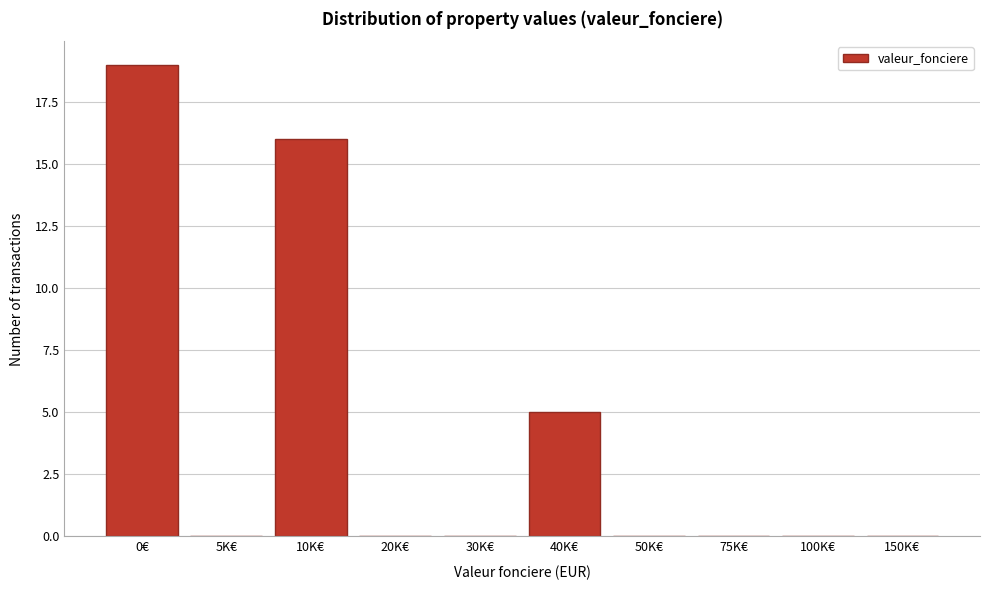

Reading right to left, extract all data points from this chart.

150K€=0	100K€=0	75K€=0	50K€=0	40K€=5	30K€=0	20K€=0	10K€=16	5K€=0	0€=19